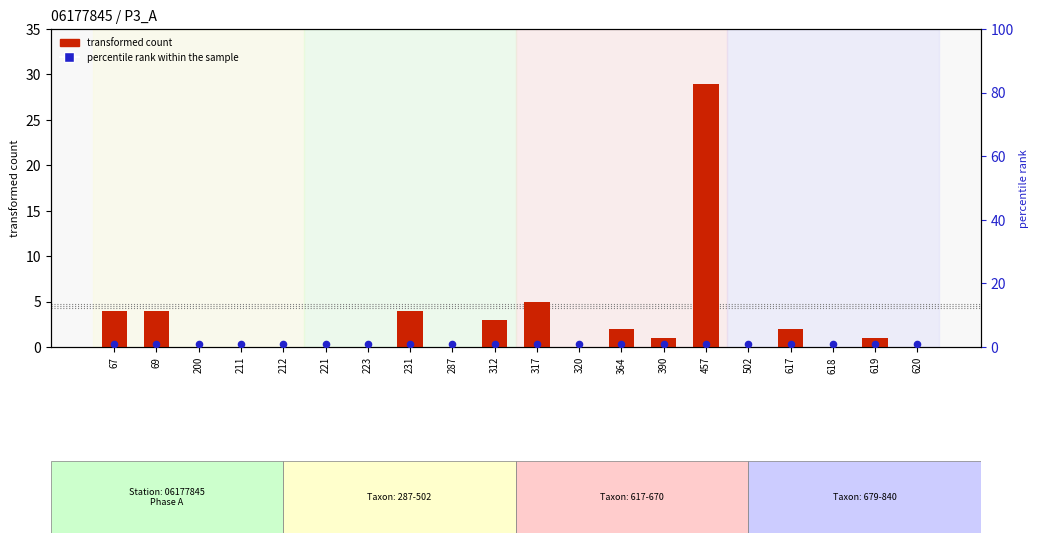

What is the total value across all series at 231?

5